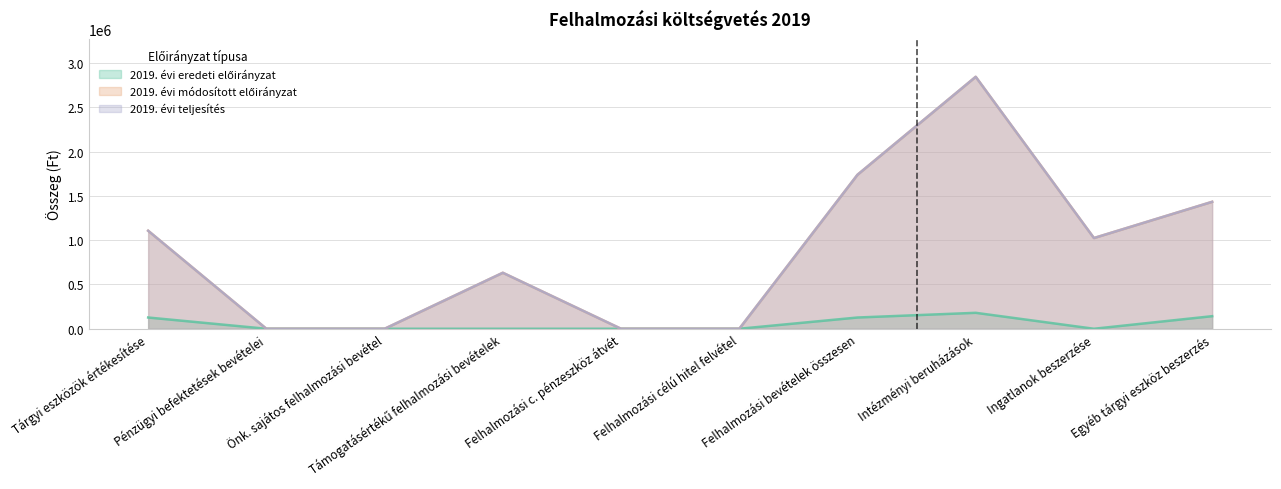

Reading left to right, transcribe all the data shown in this chart.

2019. évi eredeti előirányzat: 127000	0	0	0	0	0	127000	180000	0	142000
2019. évi módosított előirányzat: 1106127	0	0	632098	0	0	1738225	2843698	1024000	1432833
2019. évi teljesítés: 1106127	0	0	632098	0	0	1738225	2843698	1024000	1432833